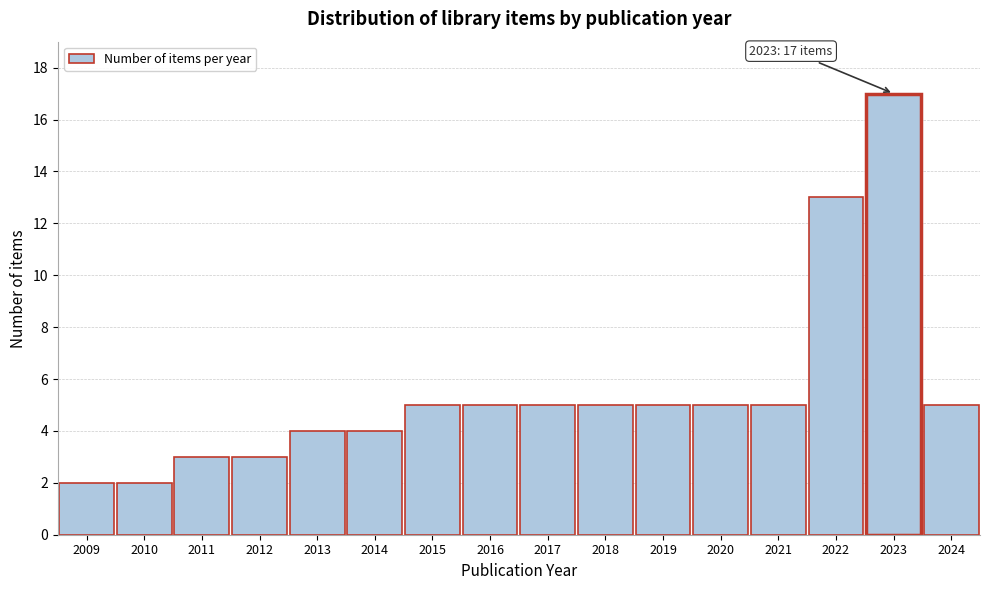

Reading right to left, extract all data points from this chart.

5	17	13	5	5	5	5	5	5	5	4	4	3	3	2	2